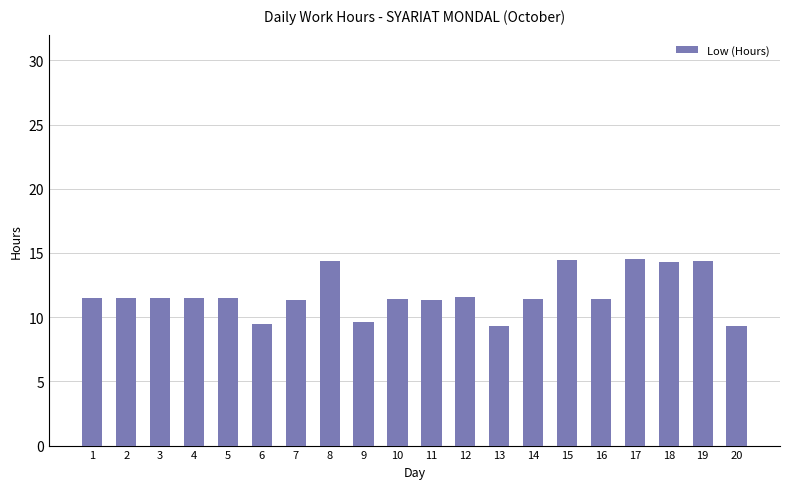

What is the difference between the maximum and minimum values?

5.2